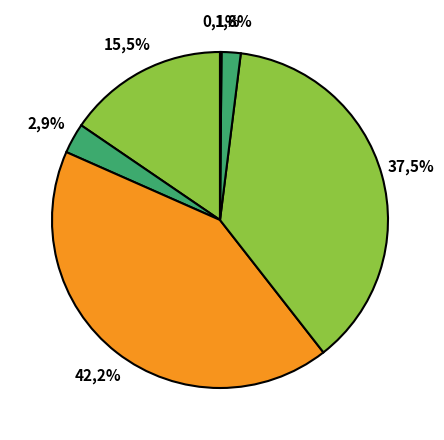

Is Ben Franklin's Almanac the majority of the pie?

No